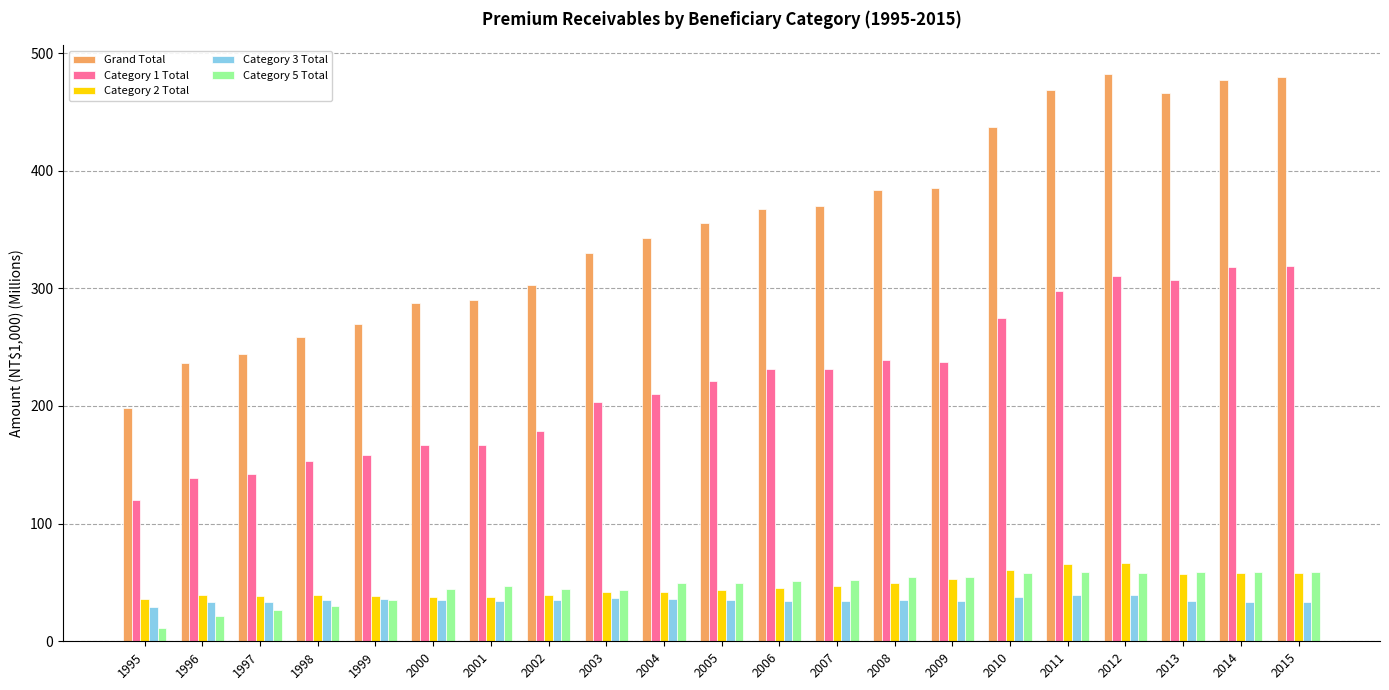

What is the spread (max minus min) of values at 1996?

214.3